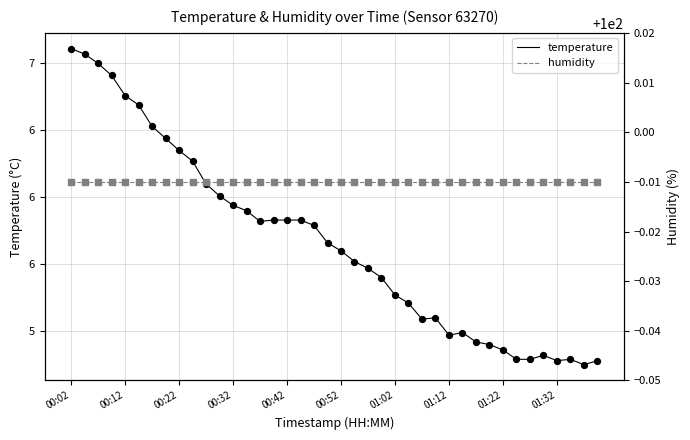

Which series has the largest total across all categories?

humidity